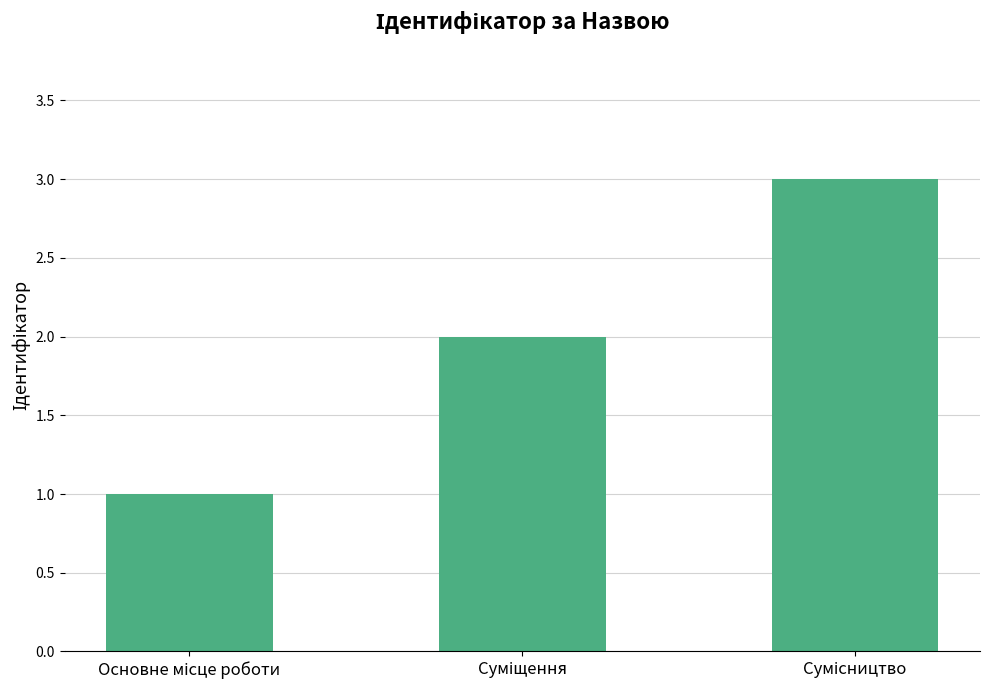

How many bars are there in total?

3